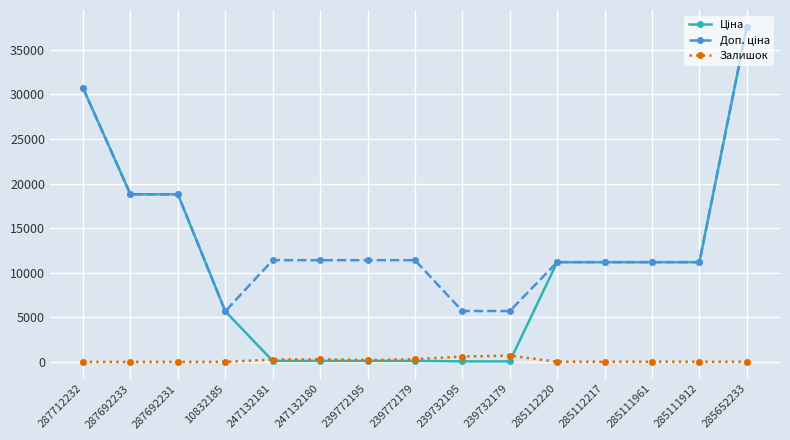

What is the label of the 12th point from the left?

285112217